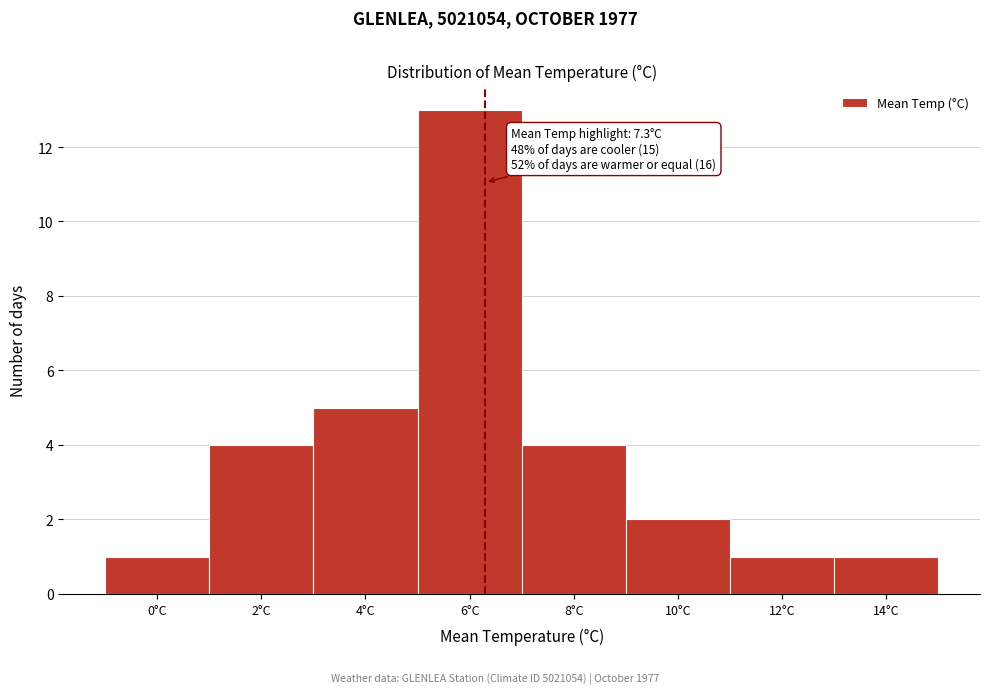

Reading left to right, extract all data points from this chart.

0°C=1	2°C=4	4°C=5	6°C=13	8°C=4	10°C=2	12°C=1	14°C=1